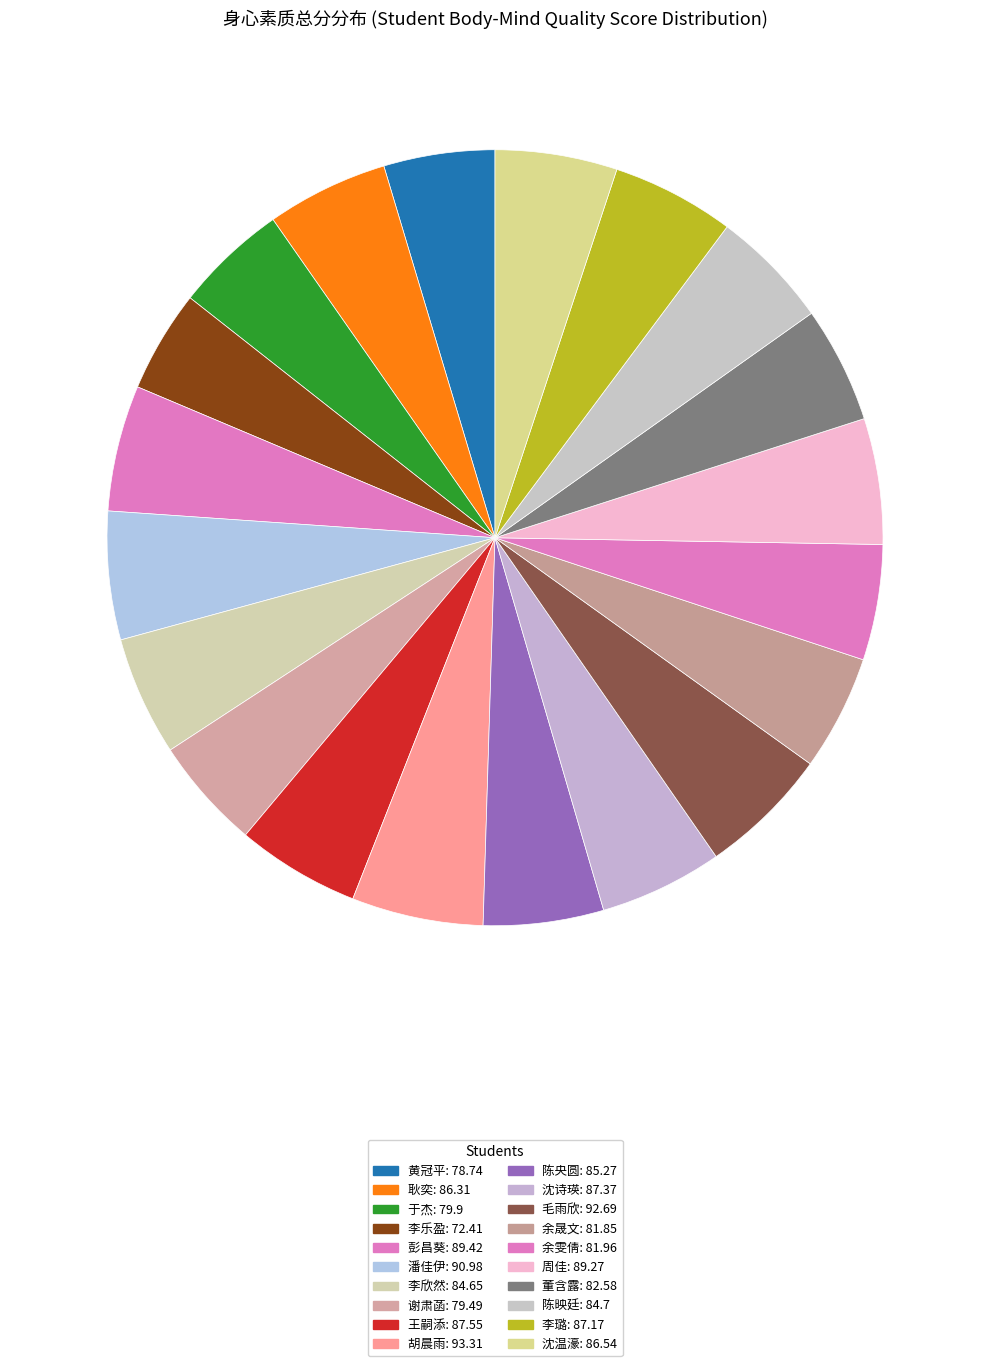

Count the number of slices in the pie.

20